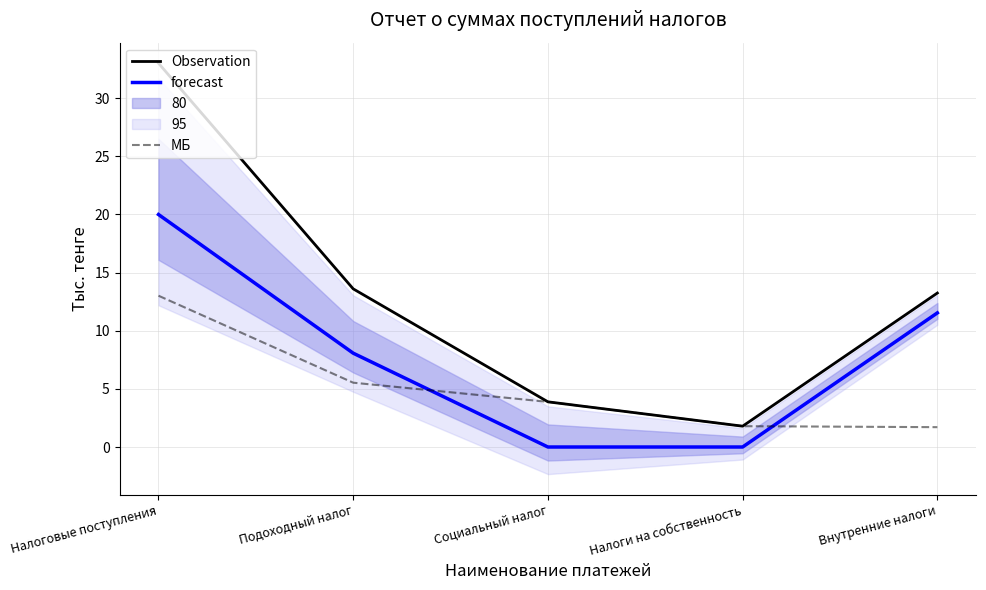

What is the highest value of the МБ series?

13.0